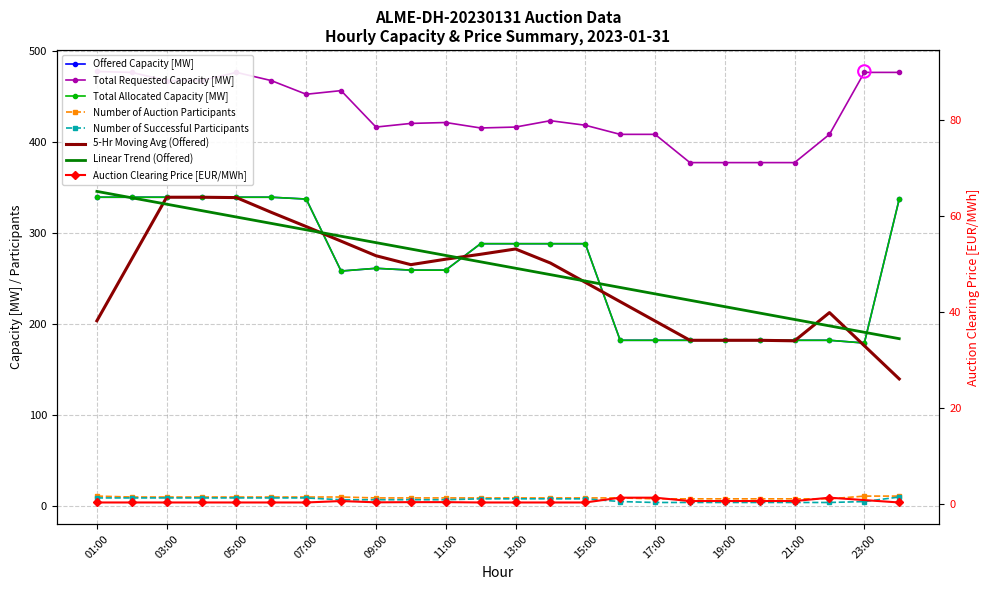

Which series has the largest Y range (max minus min)?

Offered Capacity [MW]